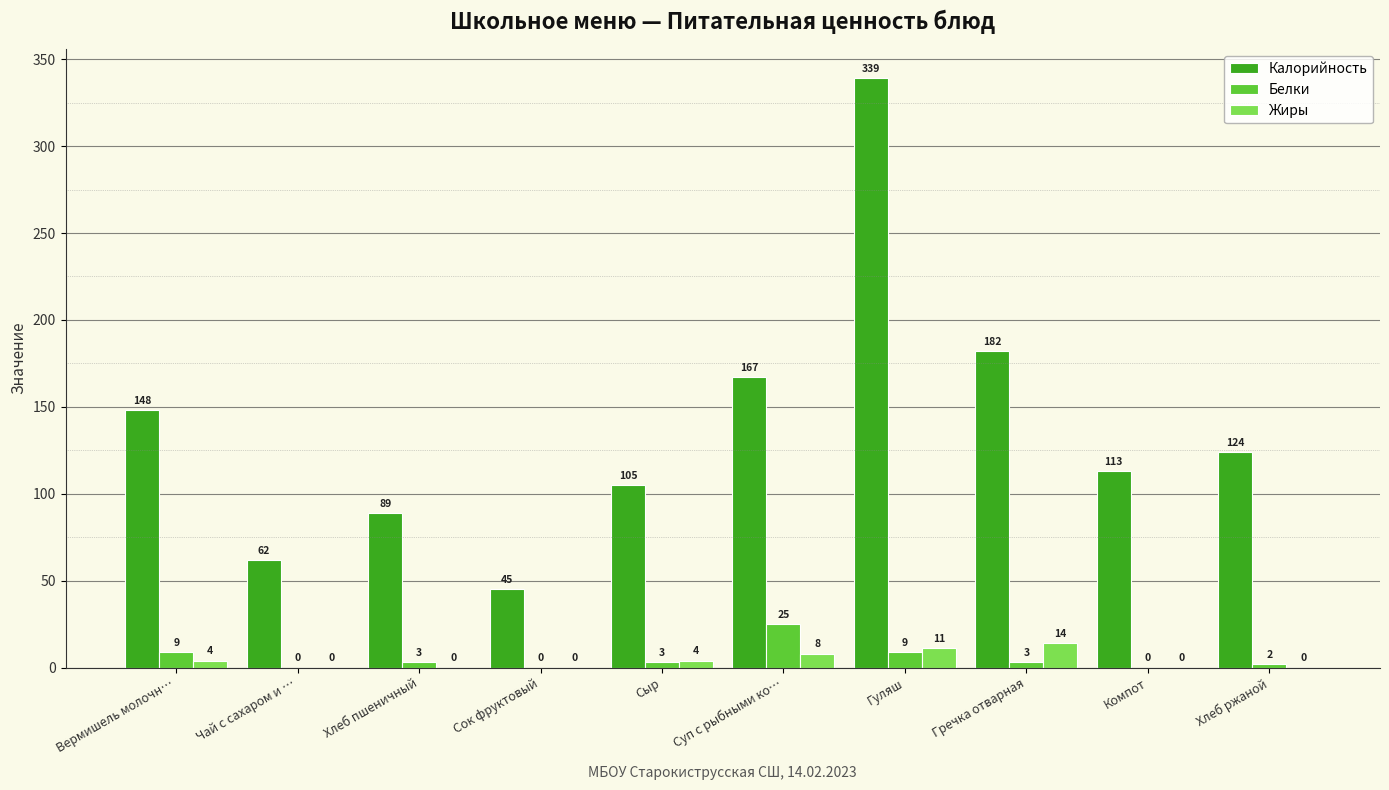

What value does the Калорийность series have at Хлеб ржаной?

124